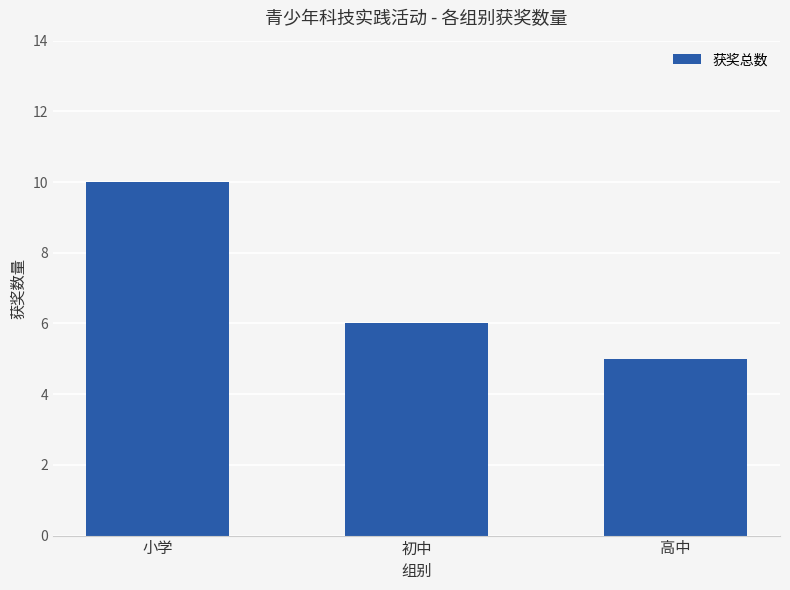

The value at 高中 is 2. True or false?

False